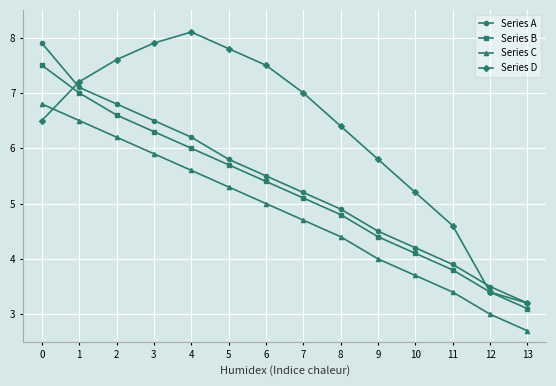

Reading left to right, what are all the values shown in this chart?

Series A: 0=7.9	1=7.1	2=6.8	3=6.5	4=6.2	5=5.8	6=5.5	7=5.2	8=4.9	9=4.5	10=4.2	11=3.9	12=3.5	13=3.2
Series B: 0=7.5	1=7.0	2=6.6	3=6.3	4=6.0	5=5.7	6=5.4	7=5.1	8=4.8	9=4.4	10=4.1	11=3.8	12=3.4	13=3.1
Series C: 0=6.8	1=6.5	2=6.2	3=5.9	4=5.6	5=5.3	6=5.0	7=4.7	8=4.4	9=4.0	10=3.7	11=3.4	12=3.0	13=2.7
Series D: 0=6.5	1=7.2	2=7.6	3=7.9	4=8.1	5=7.8	6=7.5	7=7.0	8=6.4	9=5.8	10=5.2	11=4.6	12=3.4	13=3.2